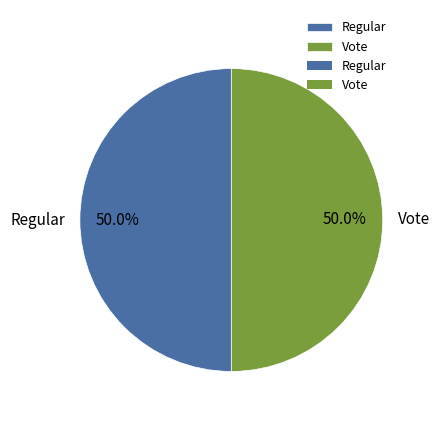

How many slices are in this pie chart?

2